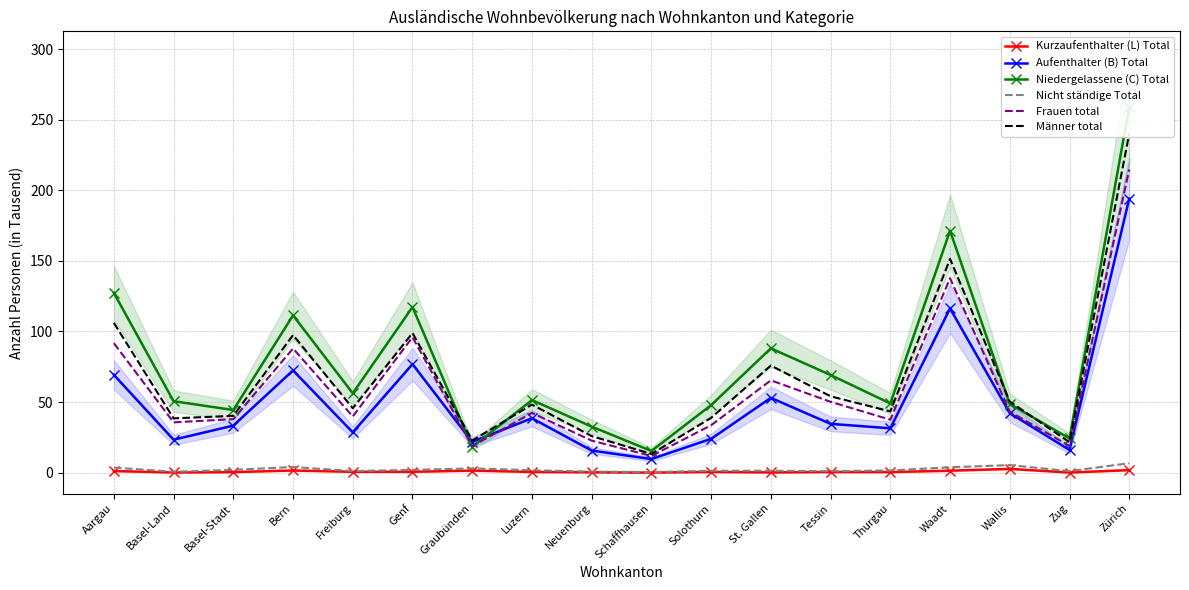

At which category is the sum across all series the highest?

Zürich